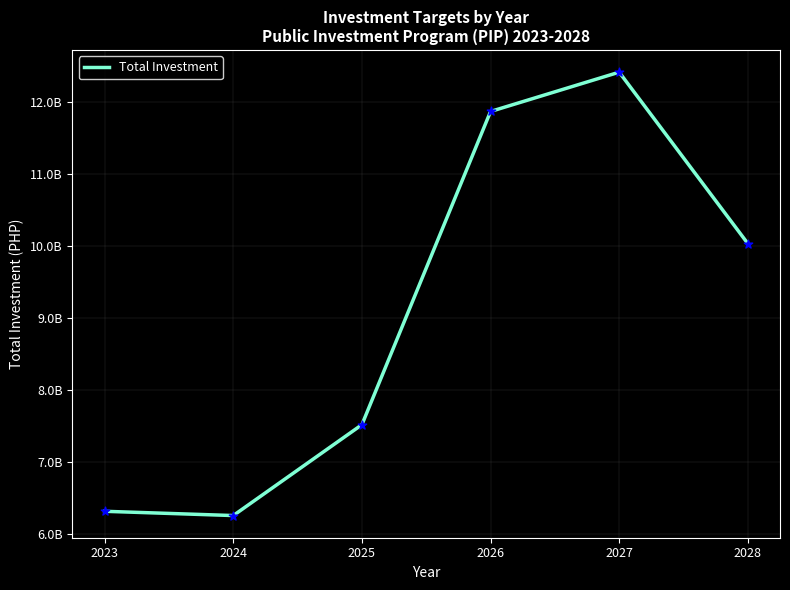

Does the chart have visible grid lines?

Yes